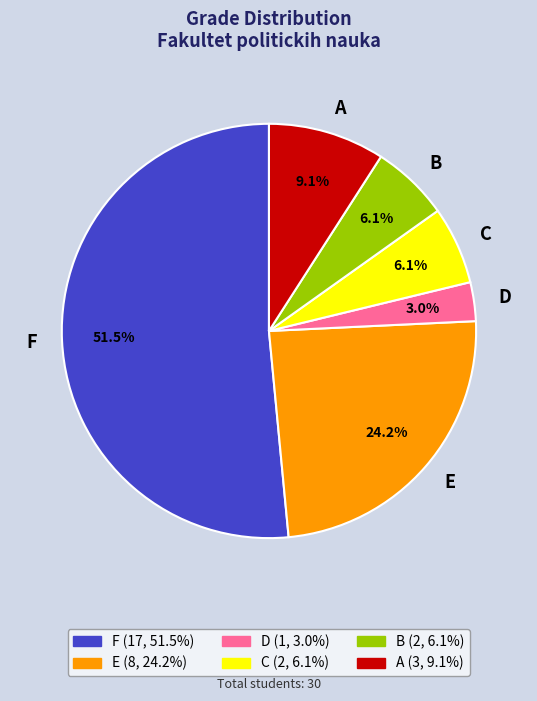

To the nearest percent, what is the difference between the A and D slice percentages?

6%